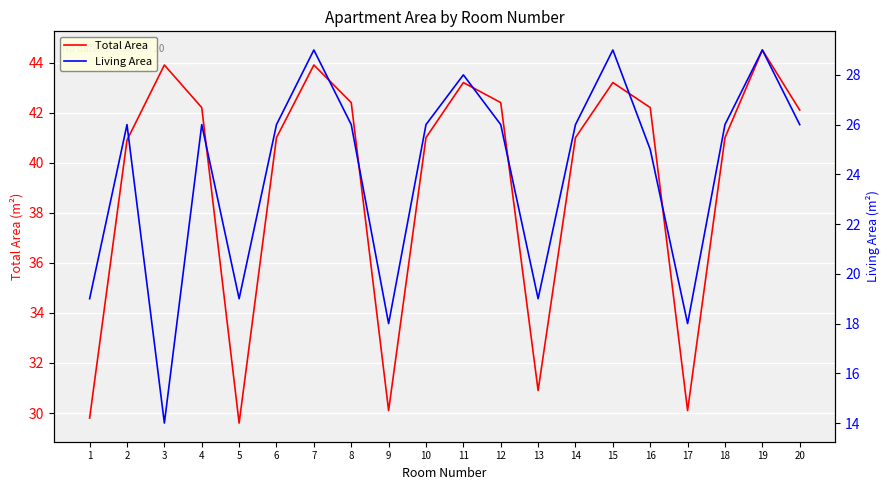

Reading left to right, what are all the values shown in this chart?

Total Area: 29.8	40.9	43.9	42.2	29.6	41.0	43.9	42.4	30.1	41.0	43.2	42.4	30.9	41.0	43.2	42.2	30.1	41.0	44.5	42.1
Living Area: 19.0	26.0	14.0	26.0	19.0	26.0	29.0	26.0	18.0	26.0	28.0	26.0	19.0	26.0	29.0	25.0	18.0	26.0	29.0	26.0